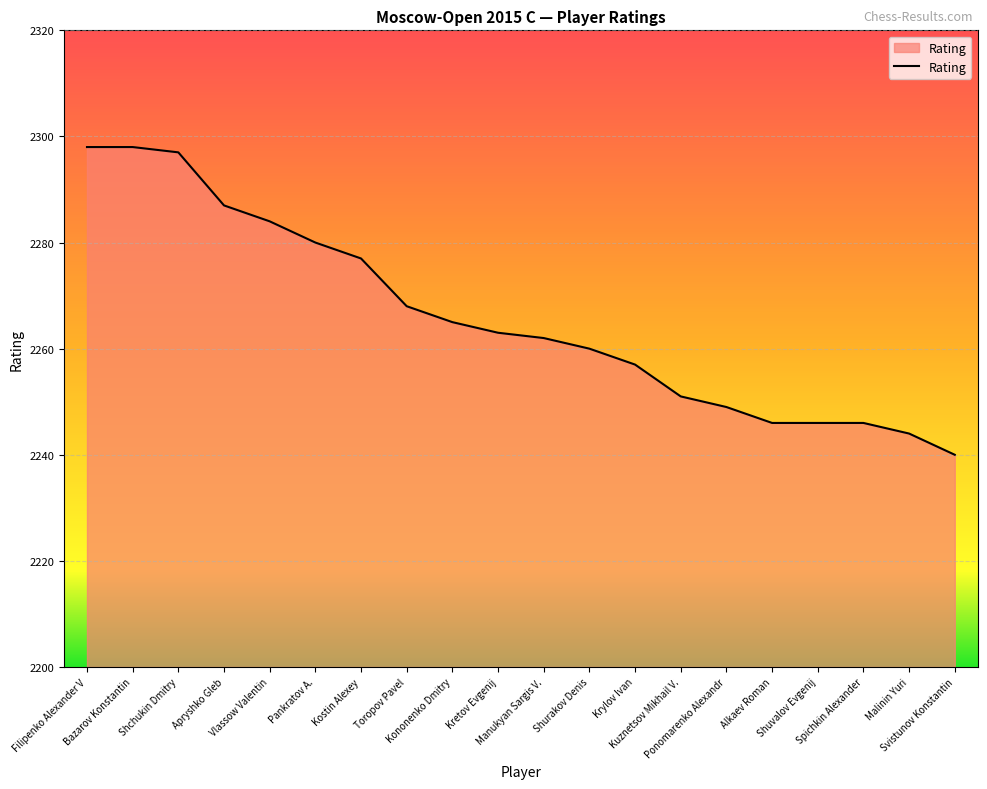

The chart shows a value of 2298 at Bazarov Konstantin. True or false?

True